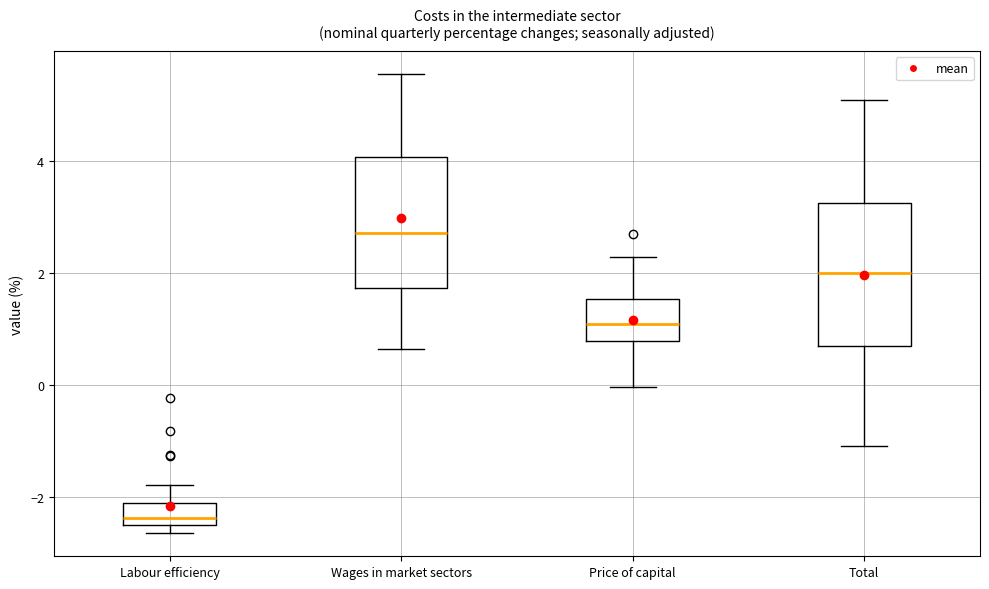

Reading left to right, transcribe this box plot: for each box, give where its median line is, the range the box spans, and where its two whiskers end, as read against the y-axis. The values are not printed on the chart, so give them approximately, as read against the axis.

Labour efficiency: median -2.4, box -2.6 to -2.2, whiskers -2.6 (just below the box's lower edge) to -1.8
Wages in market sectors: median 2.8, box 1.8 to 4.0, whiskers 0.6 to 5.6
Price of capital: median 1.0, box 0.8 to 1.6, whiskers 0.0 to 2.2
Total: median 2.0, box 0.8 to 3.2, whiskers -1.0 to 5.0